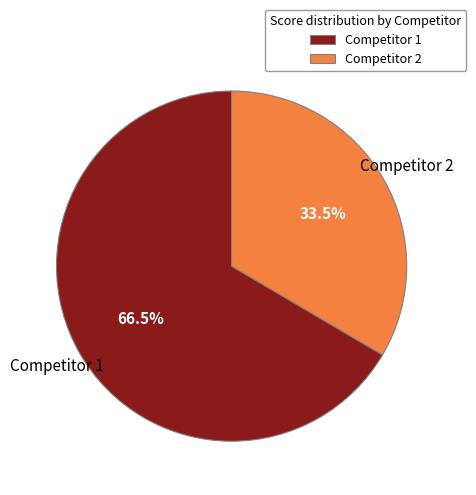

How many slices are in this pie chart?

2